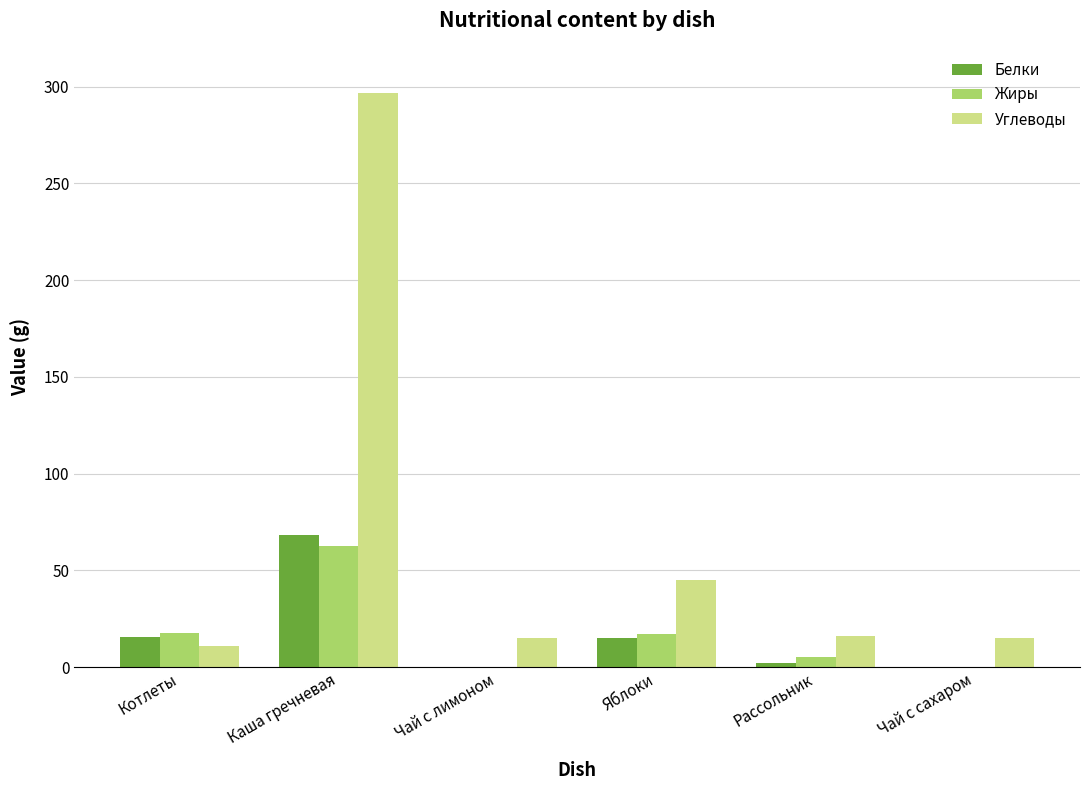

The Белки series shows 68.4 at Каша гречневая. True or false?

True